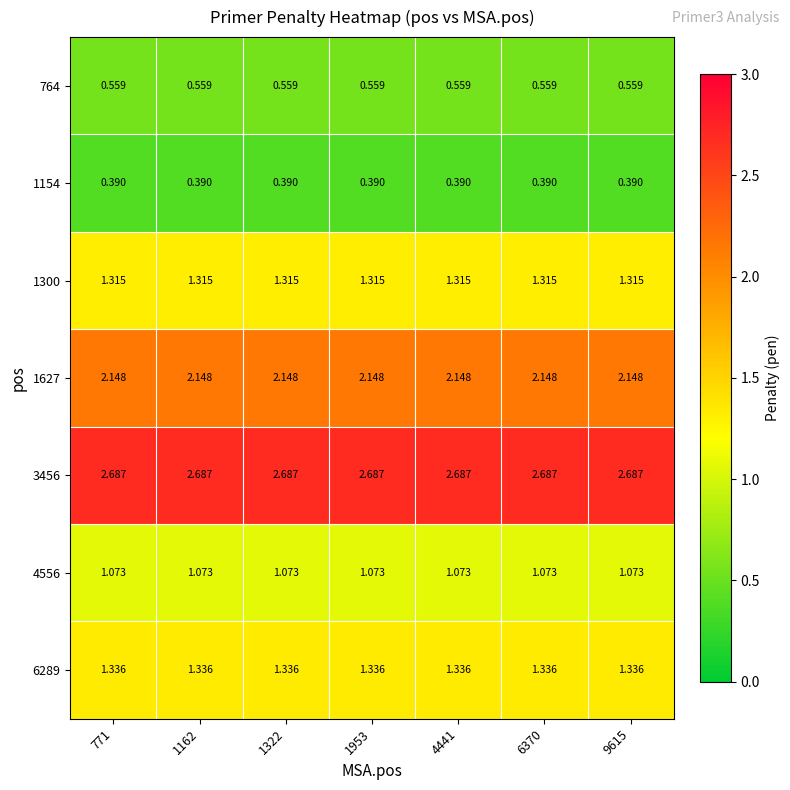

Is the value of 1300 at 771 greater than the value of 3456 at 4441?

No